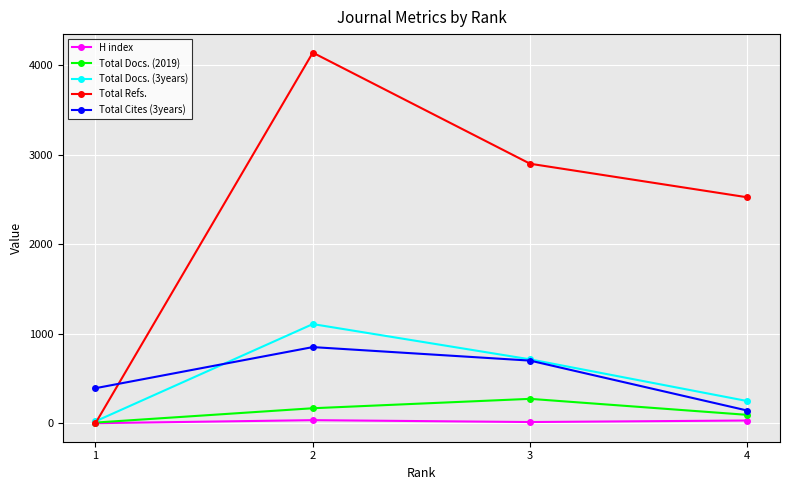

What is the average value of the Total Cites (3years) series?

520